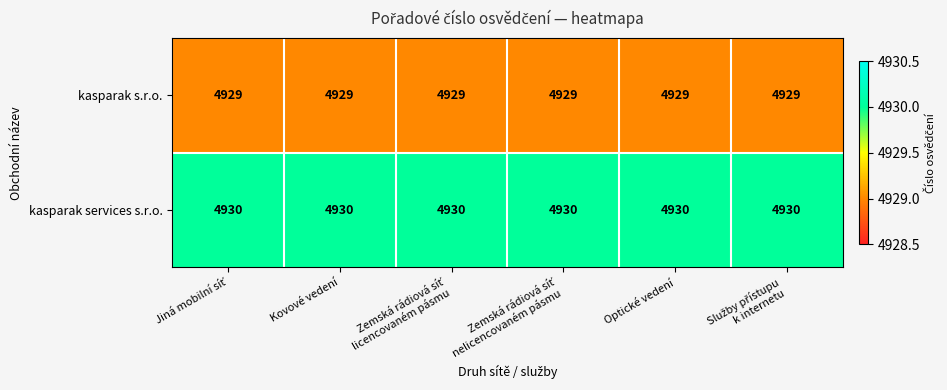

Is it true that kasparak s.r.o. equals 7132 at Optické vedení?

False